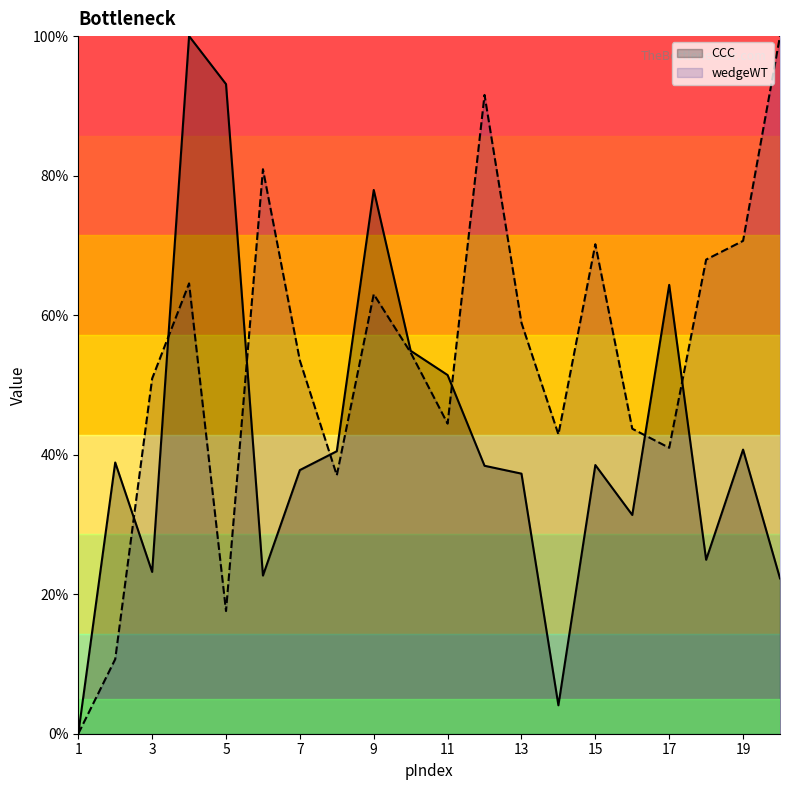

How many data points in CCC are above 0?

19